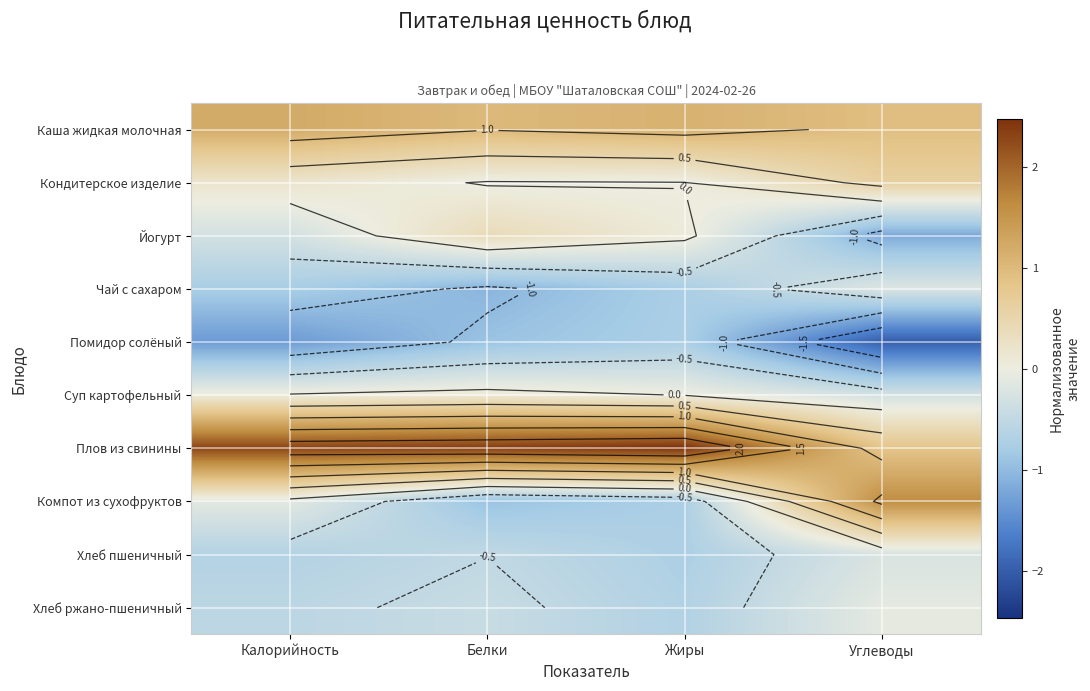

What is the highest value of the Кондитерское изделие series?

0.6